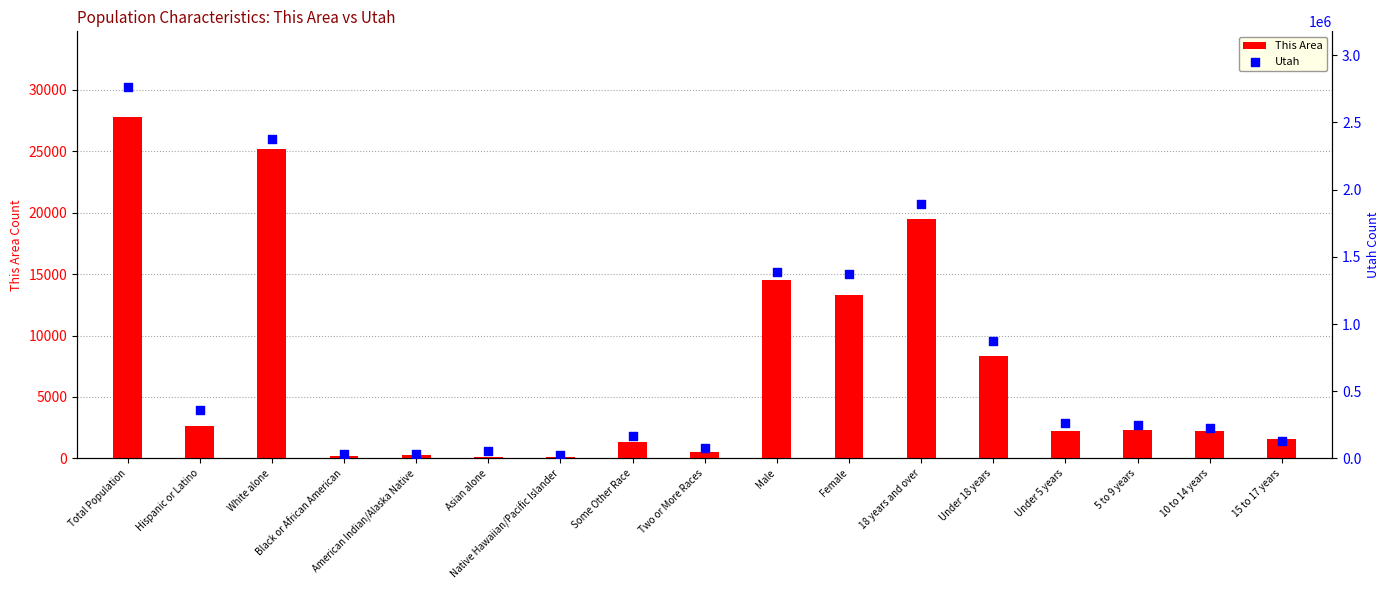

Which series contains the lowest Y value?

This Area